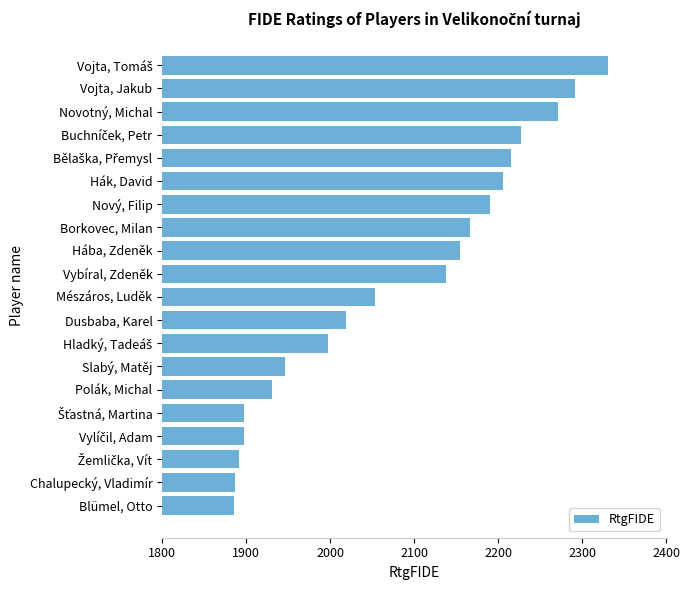

True or false: the data shows 1887 at Chalupecký, Vladimír.

True